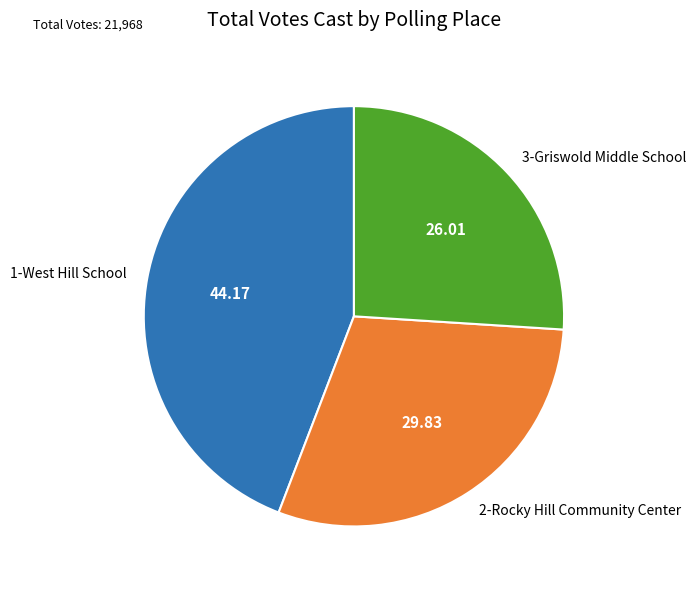

How many slices are in this pie chart?

3